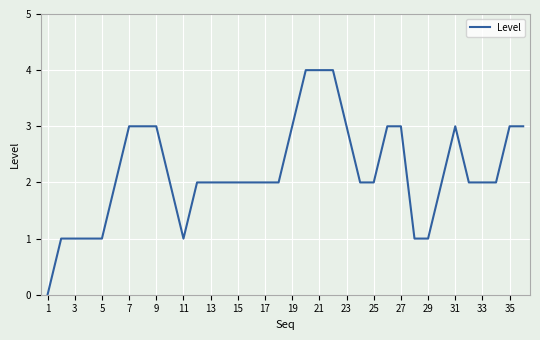

How many points are higher than both their immediate neighbors (excluding endpoints)?

1